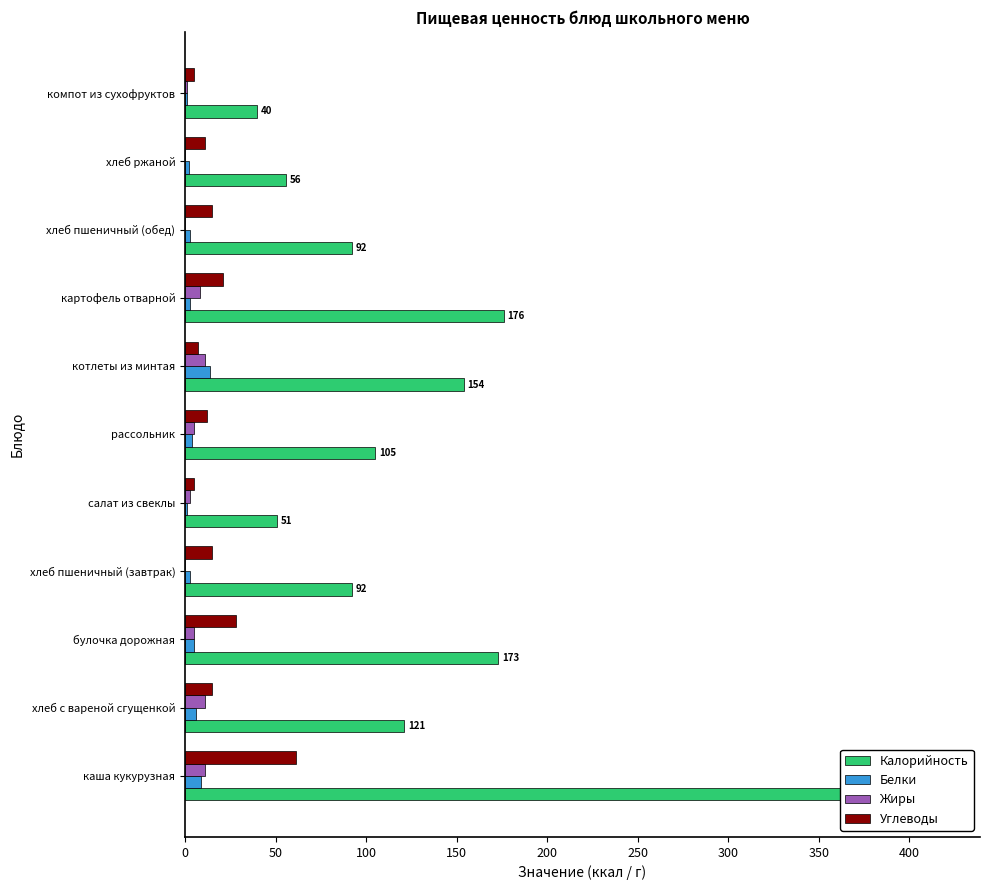

How many bars are there in each group?

4